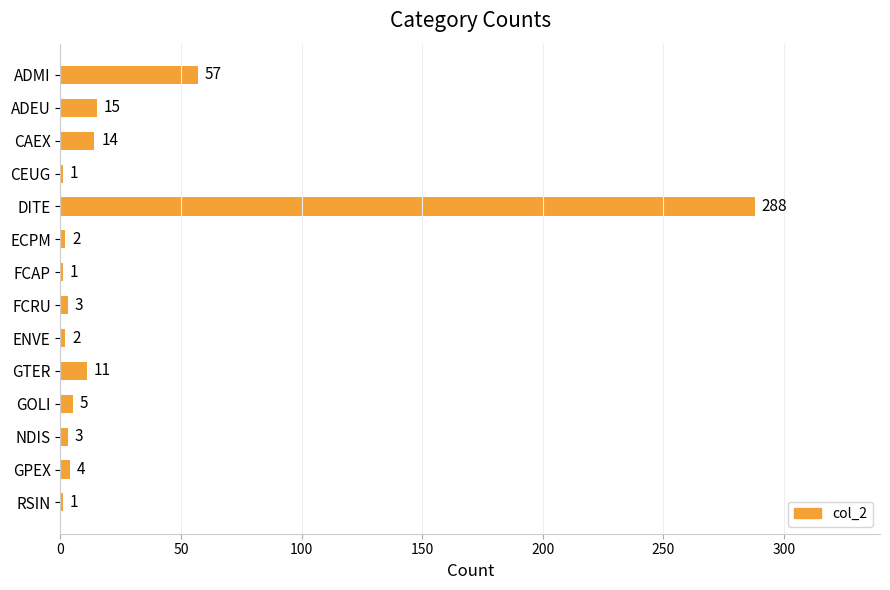

What is the sum of the values at RSIN and GTER?

12